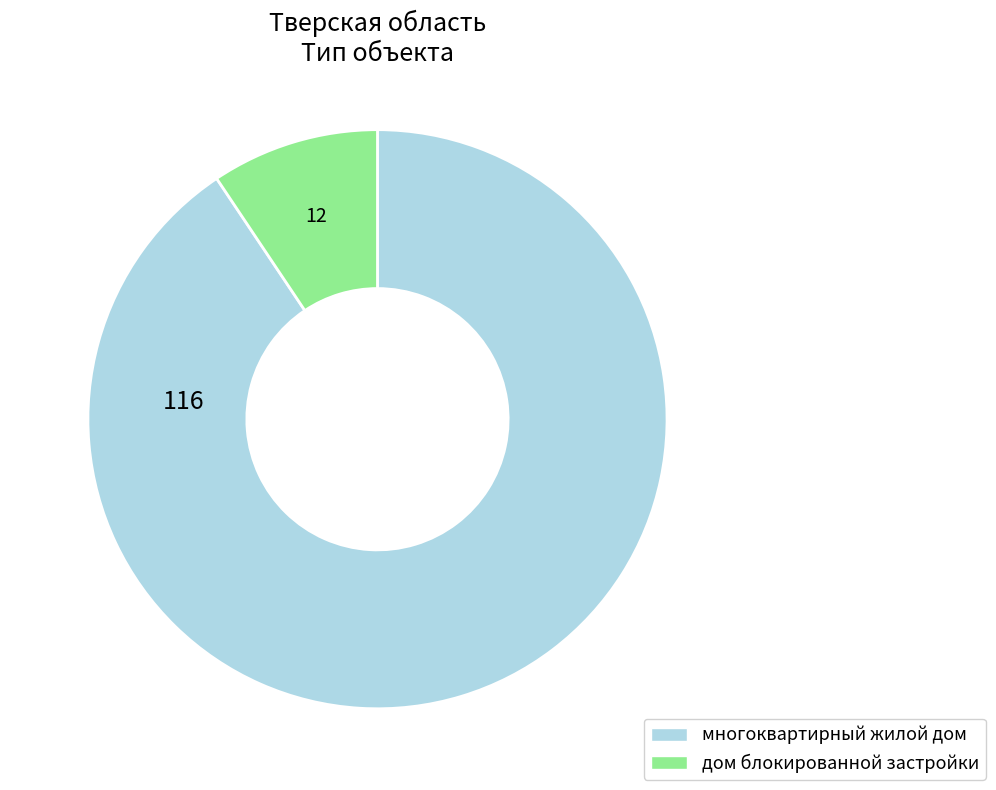

How many slices are in this pie chart?

2